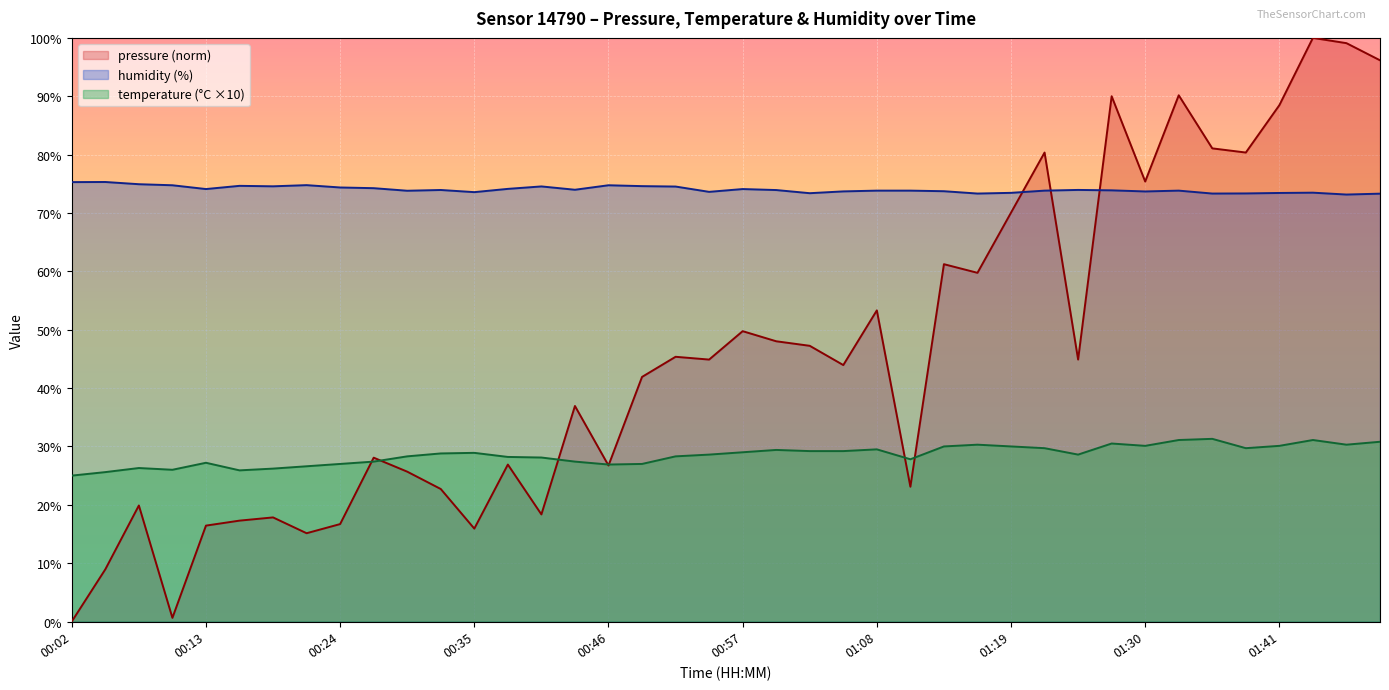

List the series in order of their peak value, lowest first.

temperature (°C ×10), humidity (%), pressure (norm)